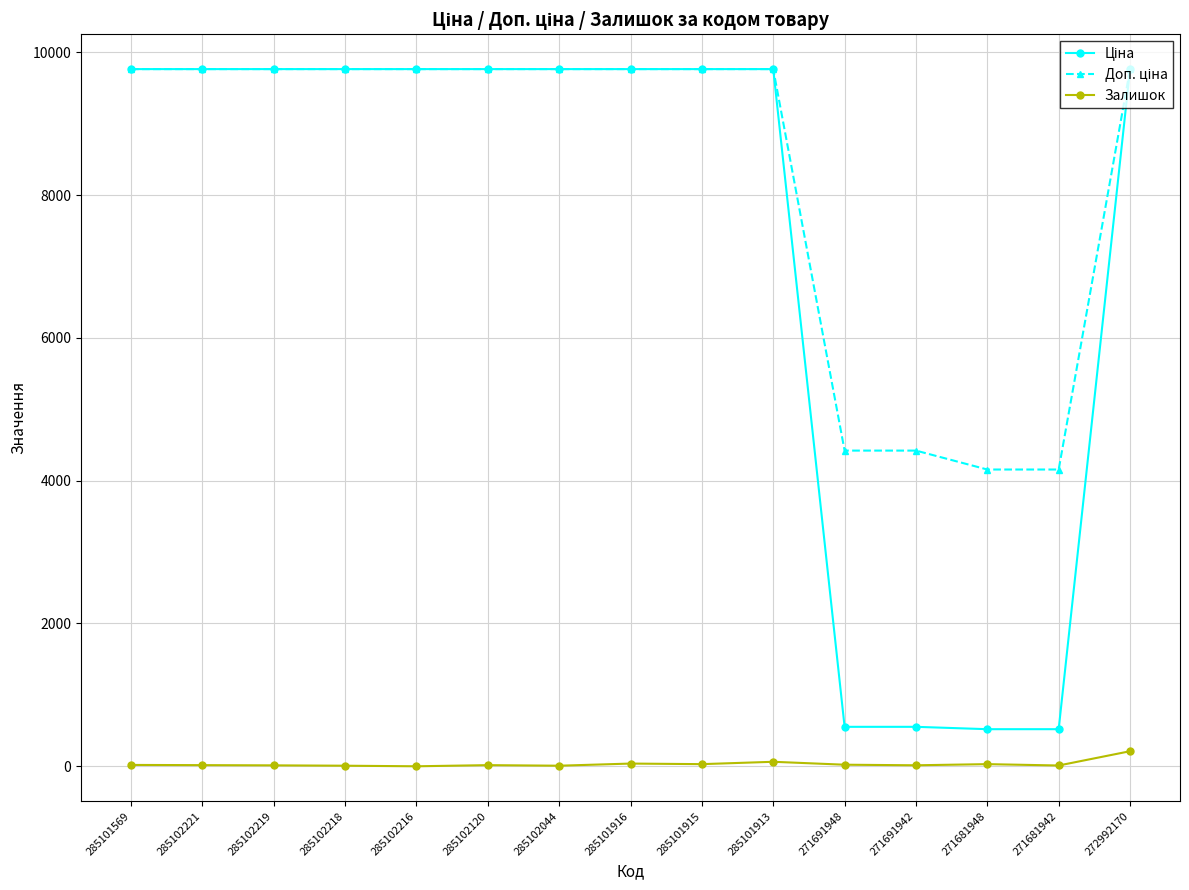

What is the maximum value shown in the chart?

9764.4